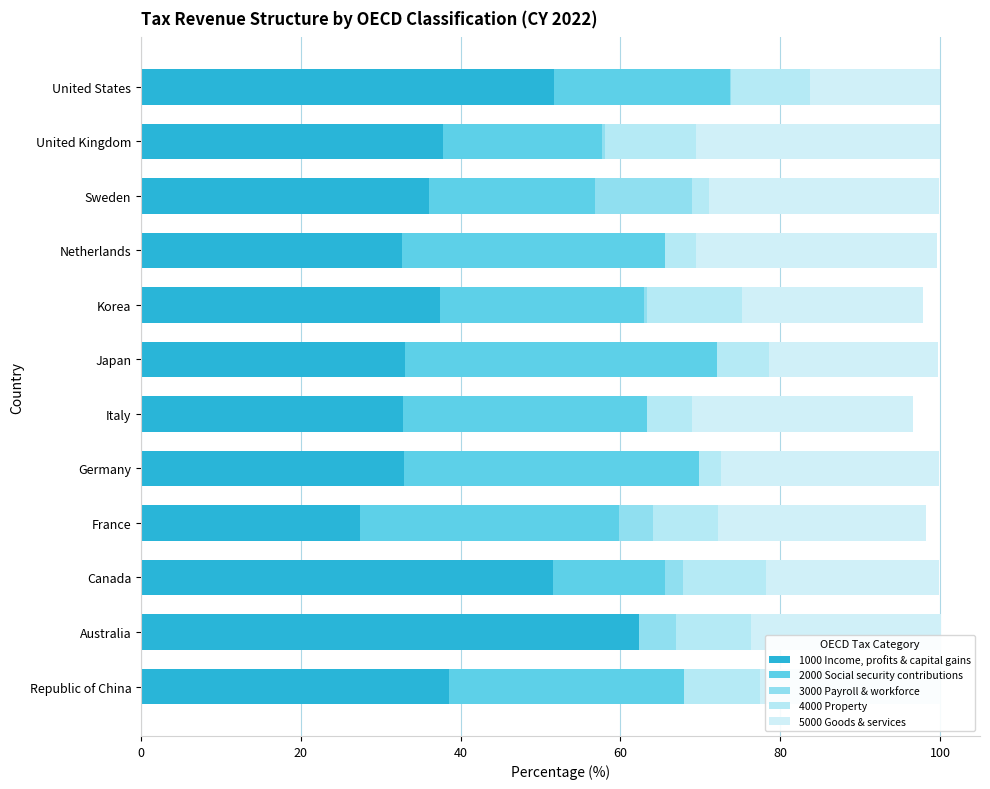

Count the number of data series in this chart.

5